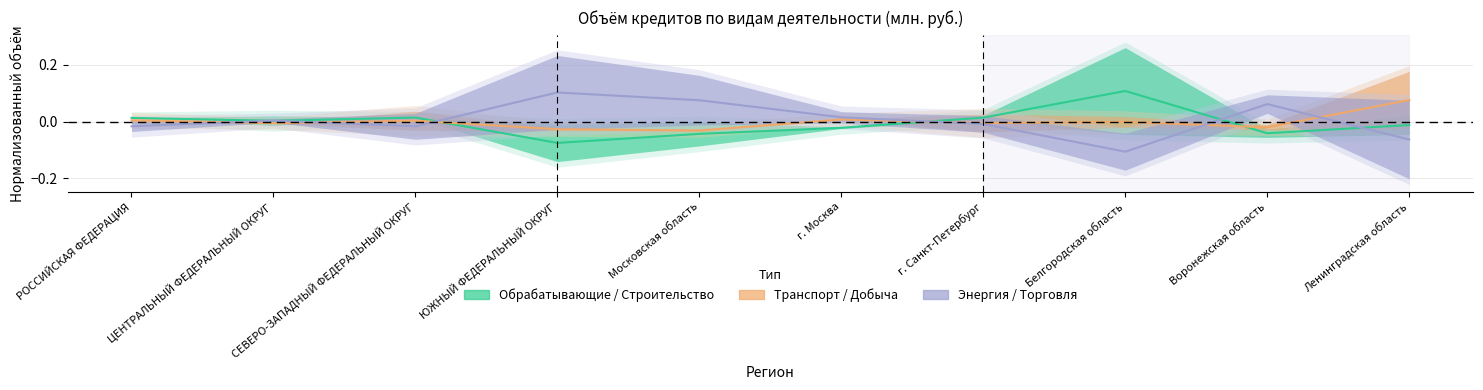

What is the difference between the highest and lowest values at Белгородская область?

0.2